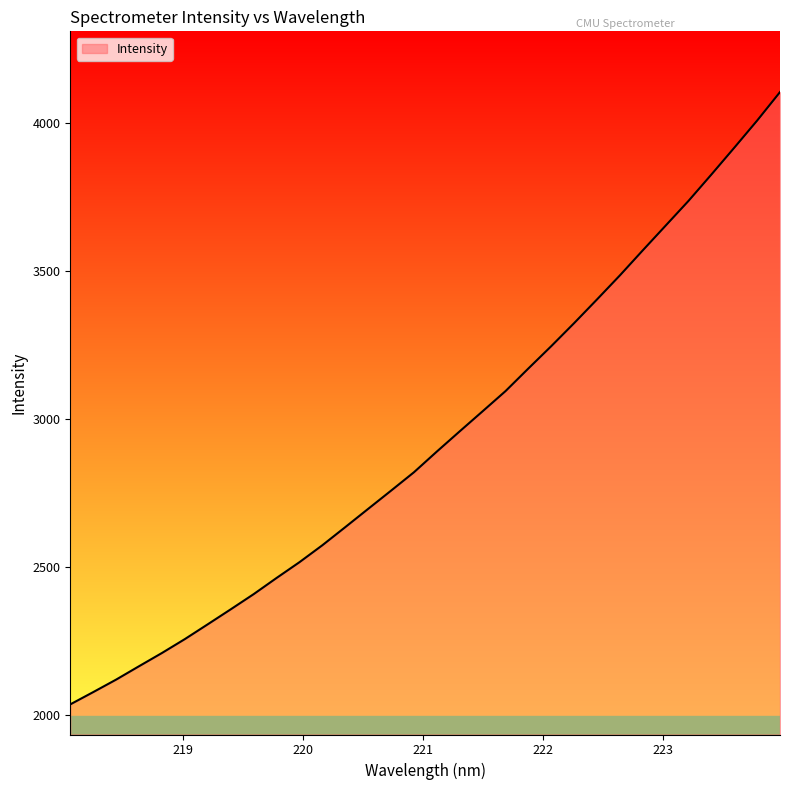

What is the difference between the maximum and minimum values?

2067.8